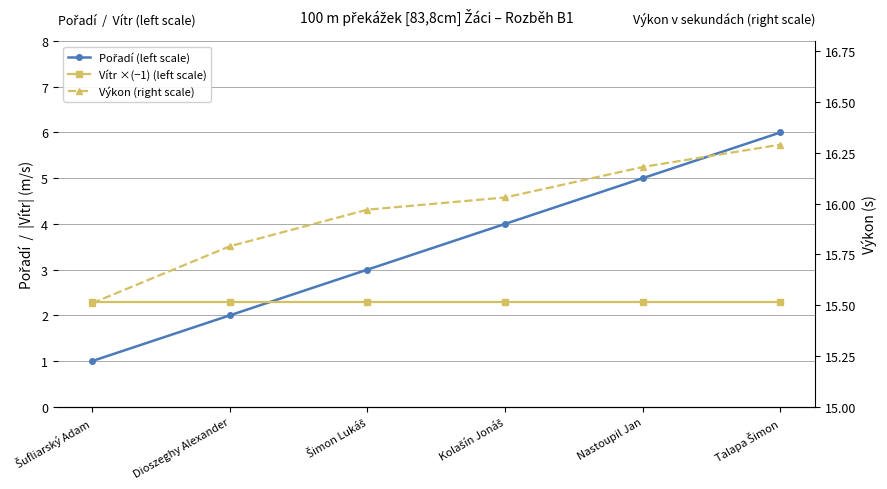

What is the smallest value displayed?

1.0